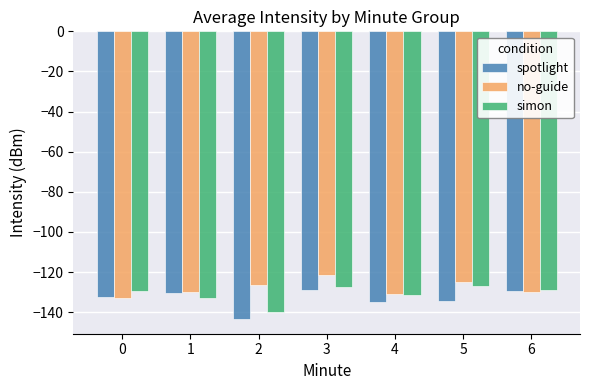

What is the sum of all no-guide values?

-896.5